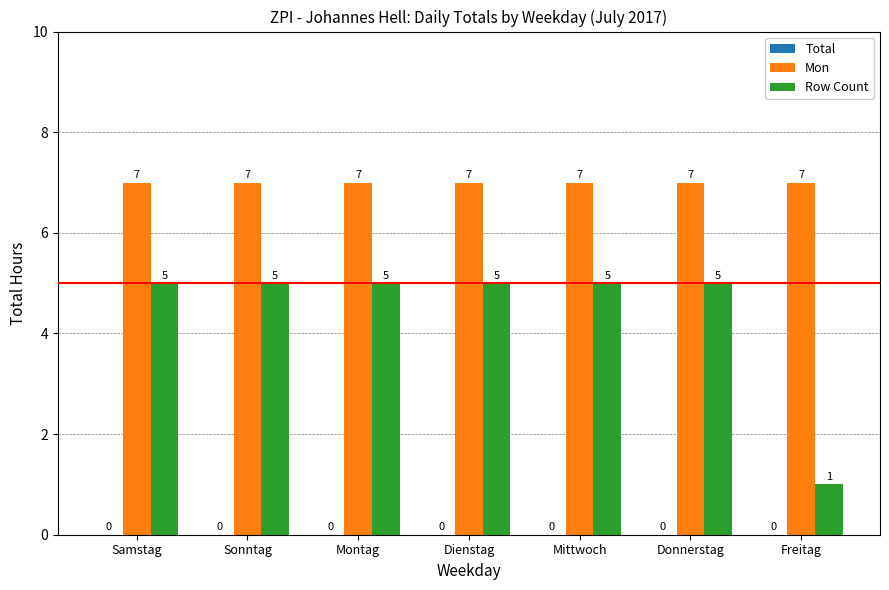

What is the difference between the highest and lowest values at Freitag?

6